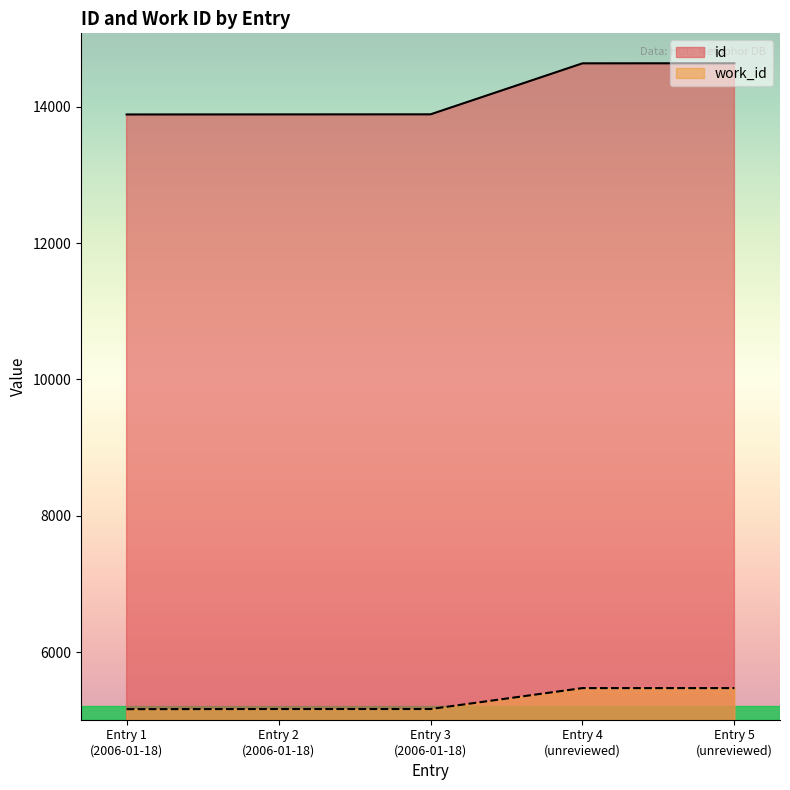

At how many categories does at least one series exceed 8253?

5